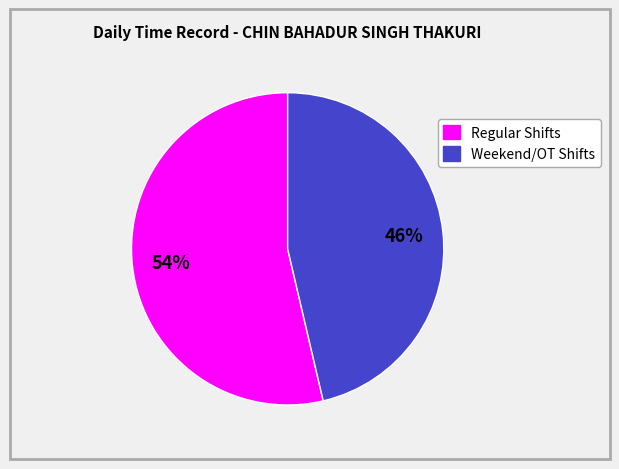

Is there any slice that represents more than half of the pie?

Yes